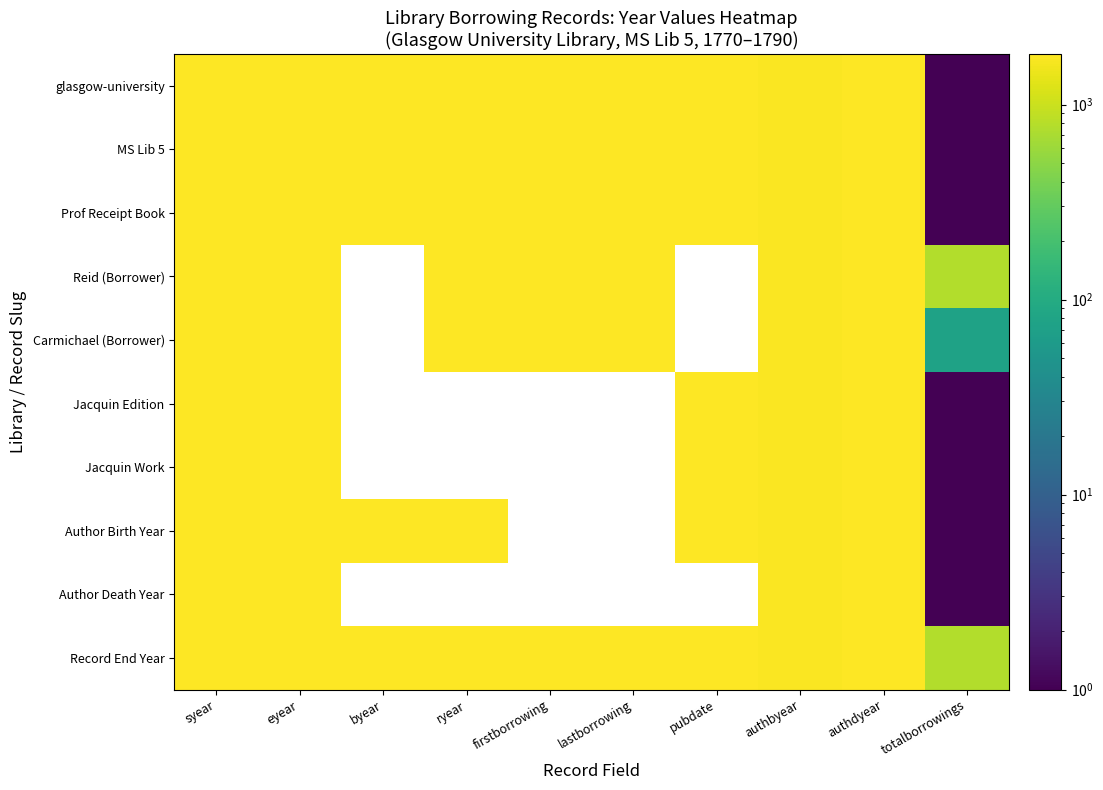

At which label does Jacquin Work reach its minimum?

totalborrowings